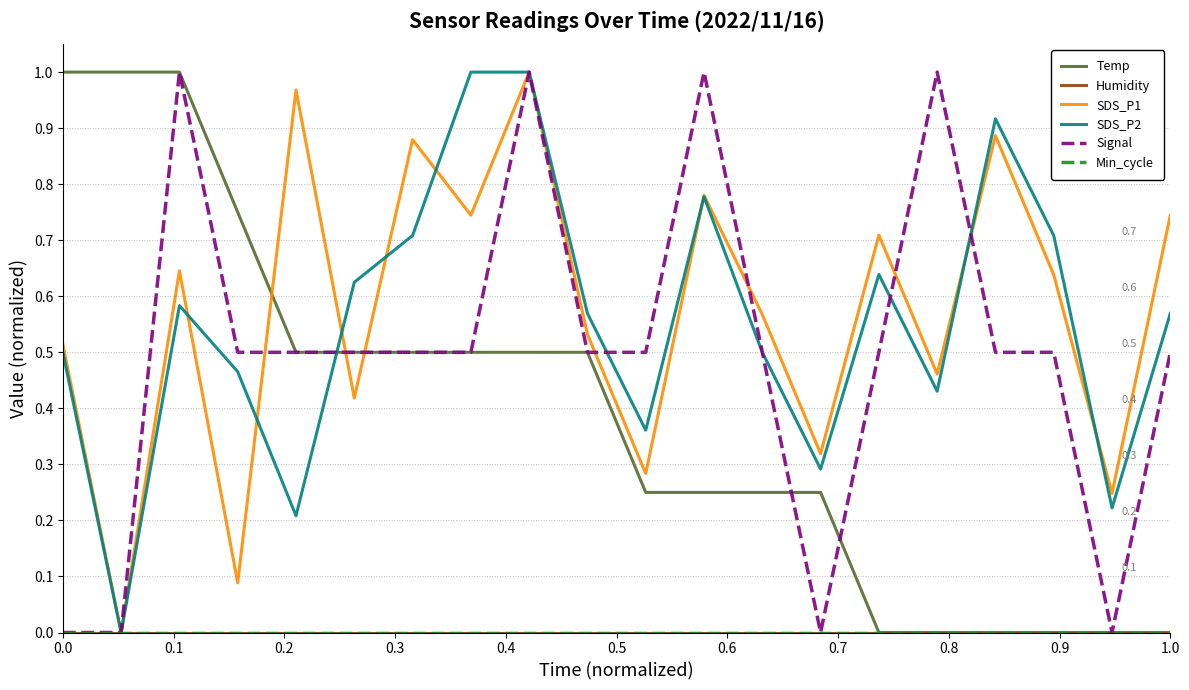

Is this an area chart (filled region under the line)?

No